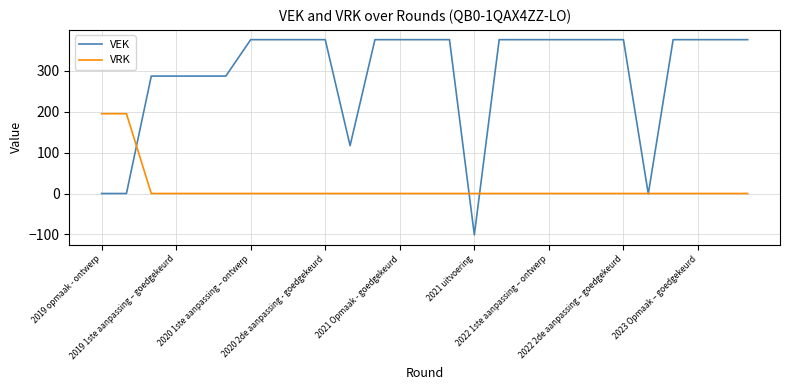

What is the maximum value for VEK?

376